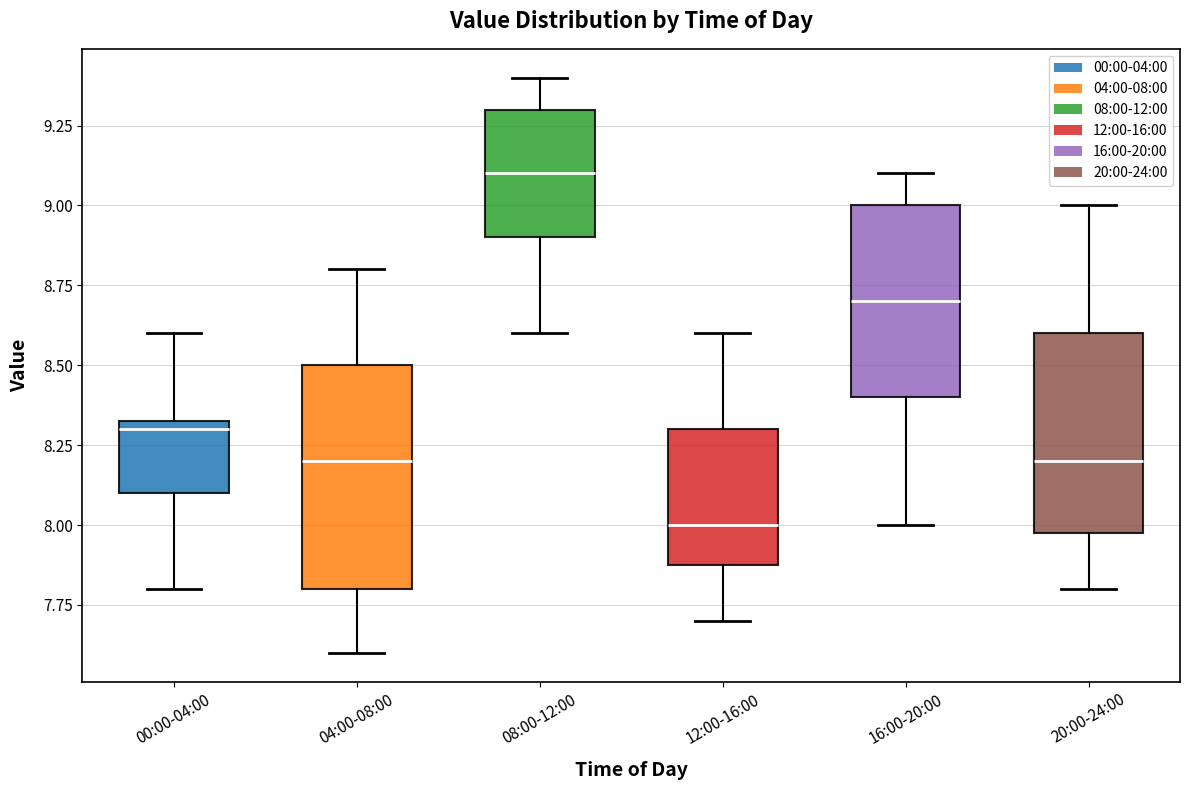

Which box's median line is the lowest?

12:00-16:00